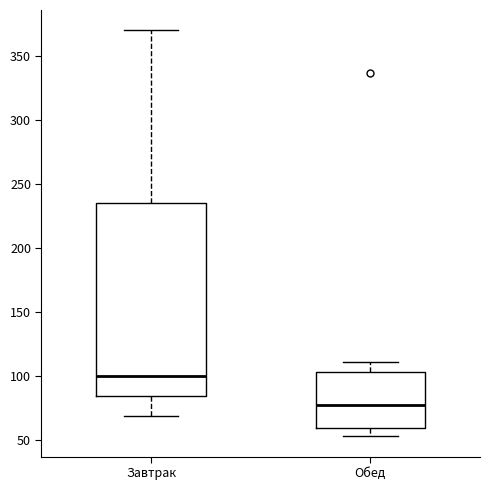

Where does the median line of the box for Завтрак sit on the y-axis? The values are not printed on the chart, so give them approximately, as read against the axis.

100